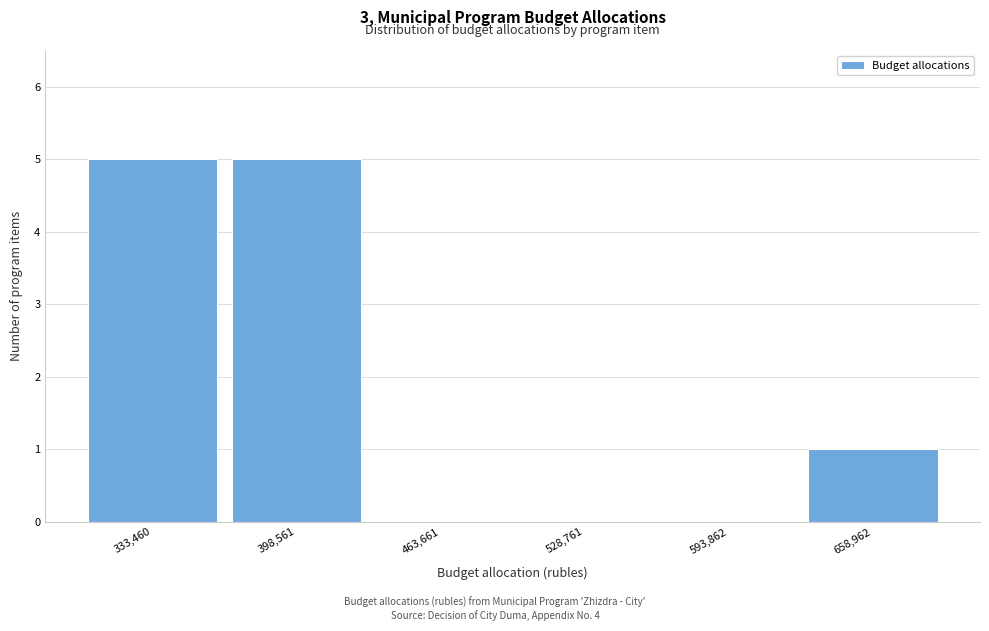

How tall is the bar that spans 630000 to 690000 on the x-axis? Neither the bar edges nor the heights are printed on the chart, so give them approximately, as read against the axes.

1